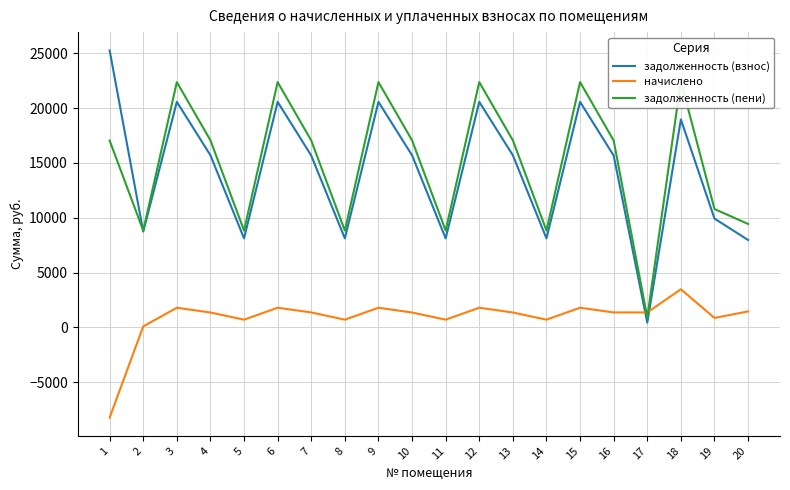

At which label does задолженность (пени) first exceed 17038?

1